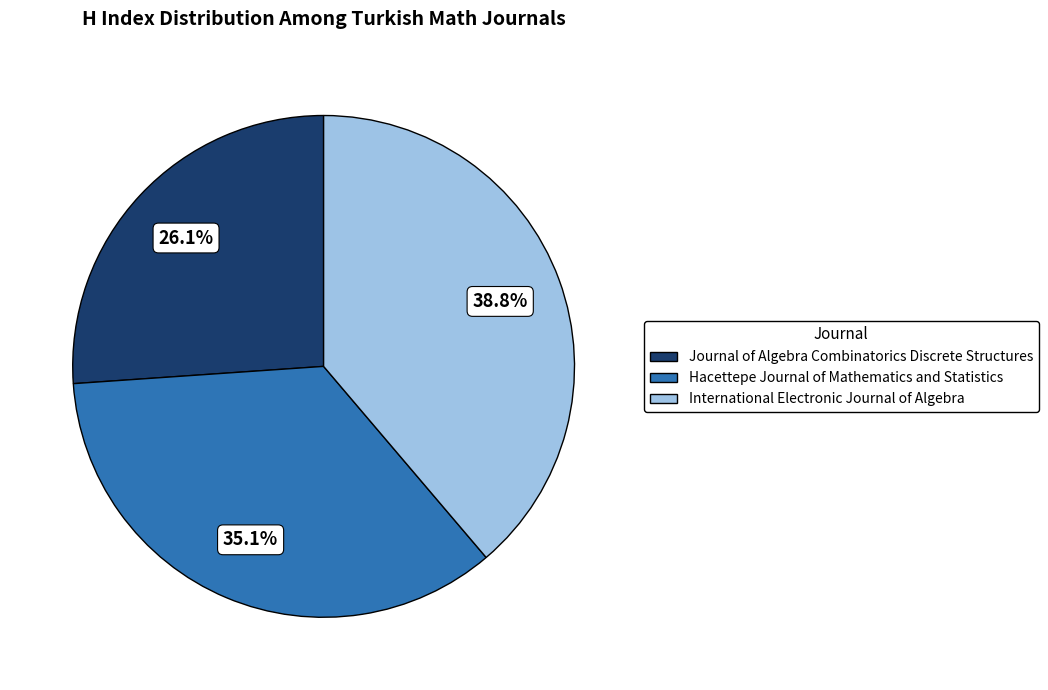

Approximately how many times larger is the value at Hacettepe Journal of Mathematics and Statistics compared to Journal of Algebra Combinatorics Discrete Structures?

1.3